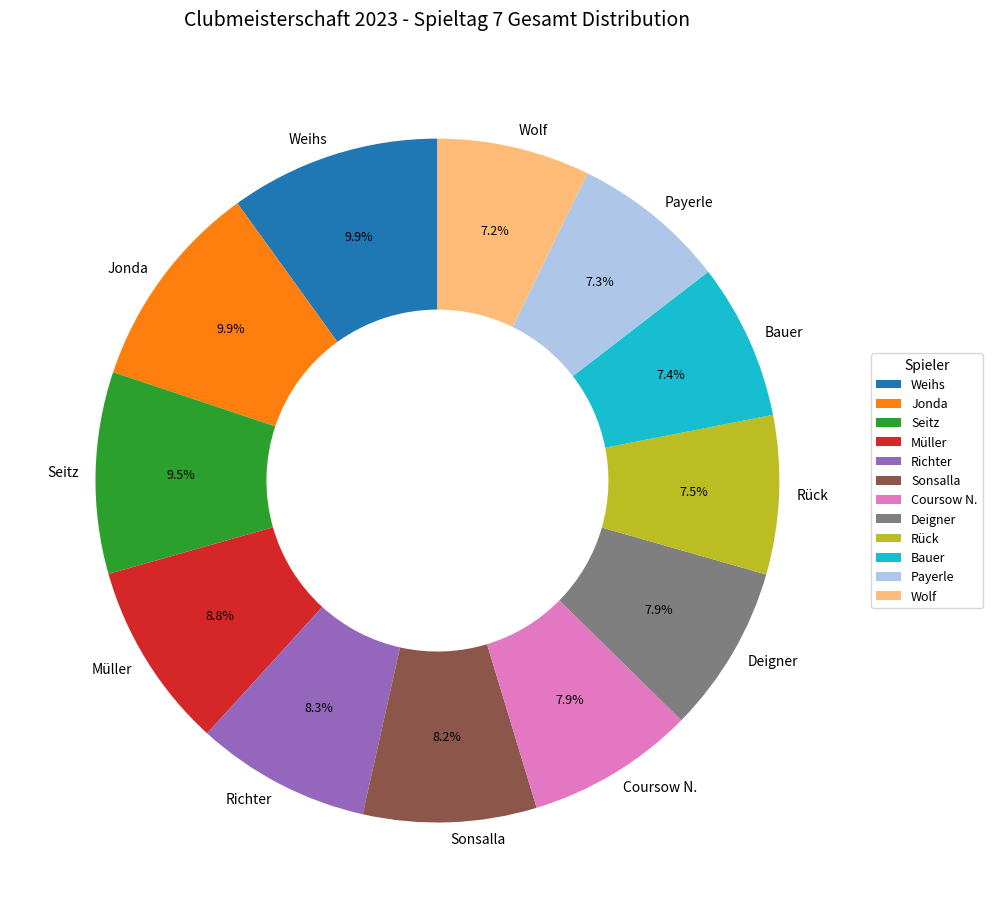

True or false: Jonda accounts for 10% of the total.

True